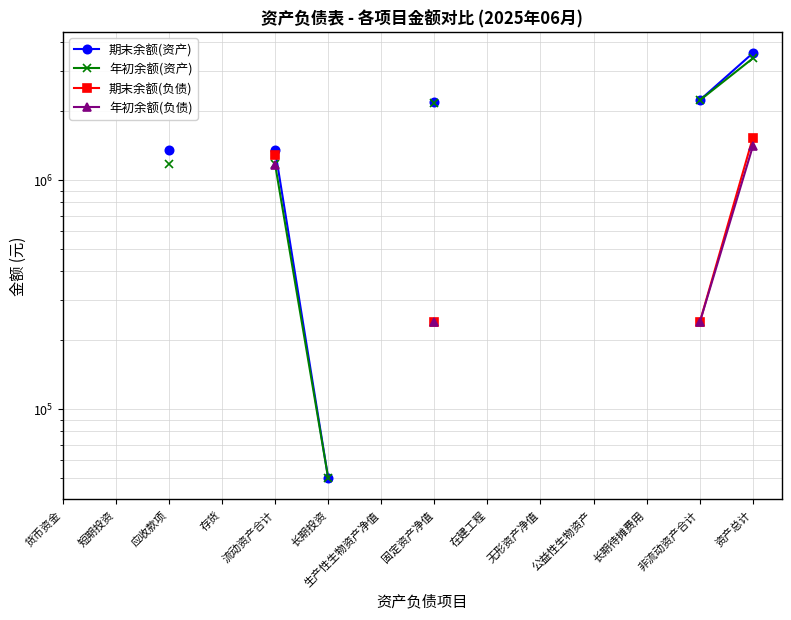

What are all the series names shown in the legend?

期末余额(资产), 年初余额(资产), 期末余额(负债), 年初余额(负债)